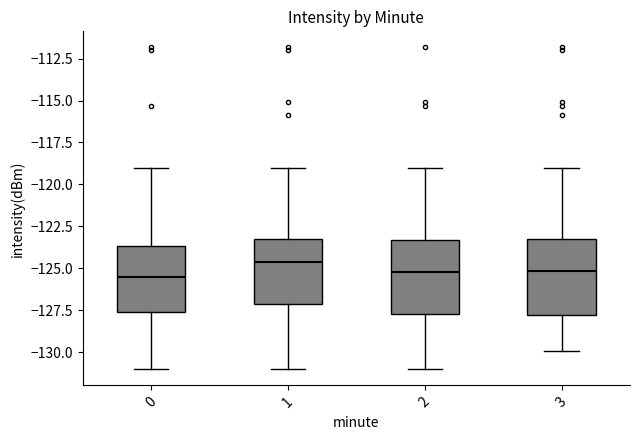

Which box has the highest median line?

1